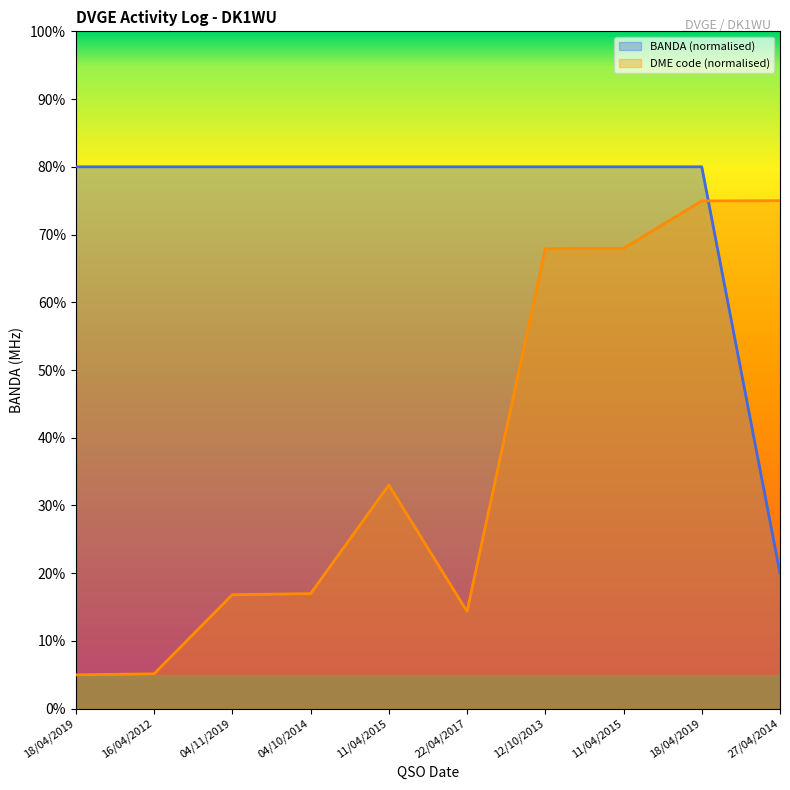

At which label does DME_code reach its minimum?

18/04/2019